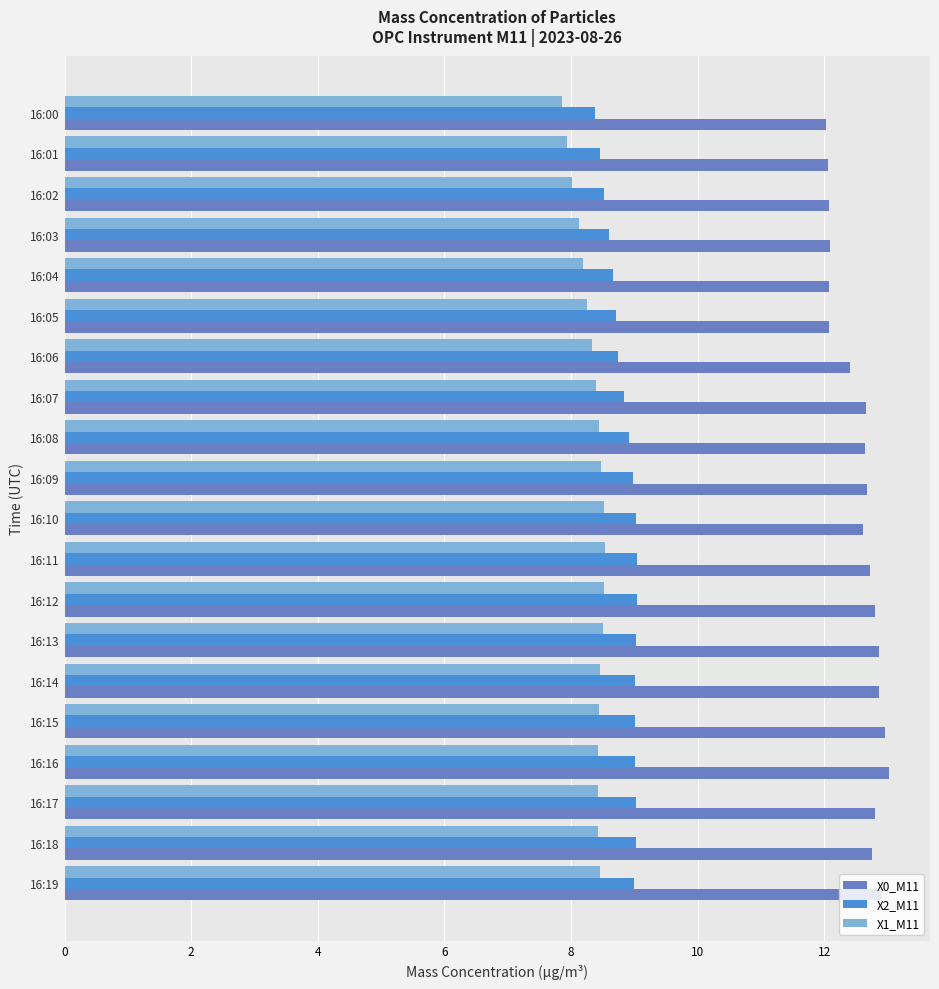

At 16:15, list the series in order from smallest to largest.

X1_M11, X2_M11, X0_M11